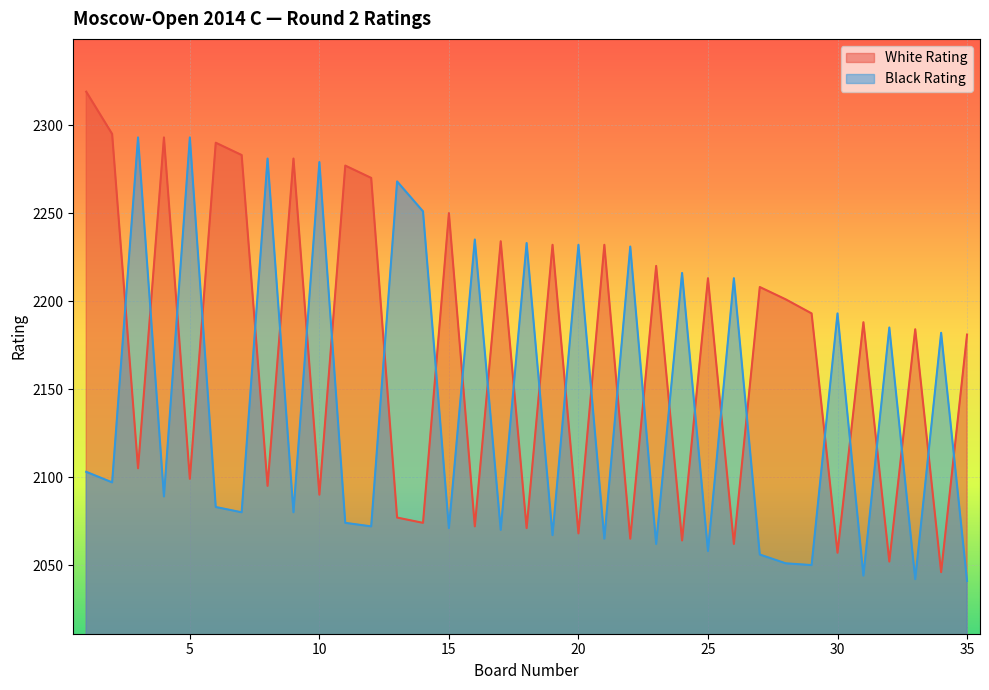

In White Rating, how many points are lower than both neighbors (excluding endpoints)?

14